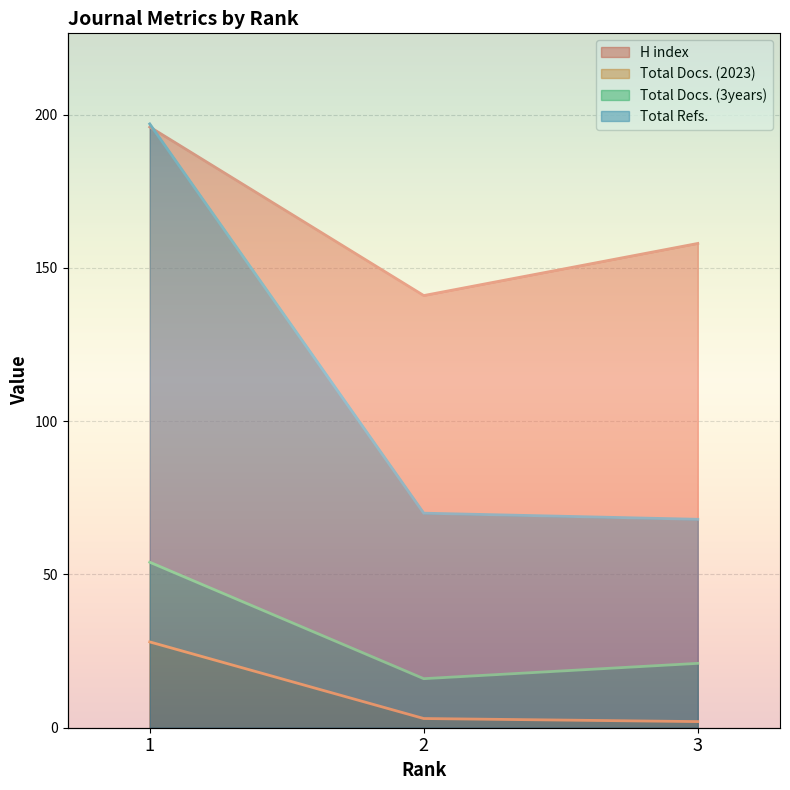

At 2, list the series in order from smallest to largest.

Total Docs. (2023), Total Docs. (3years), Total Refs., H index